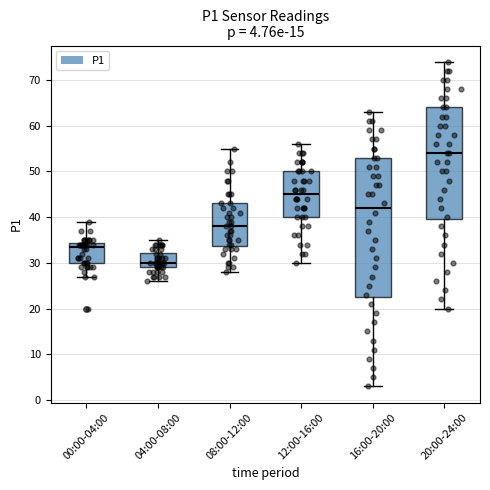

Comparing the boxes themselves (not the whiskers), which one is the tallest?

16:00-20:00